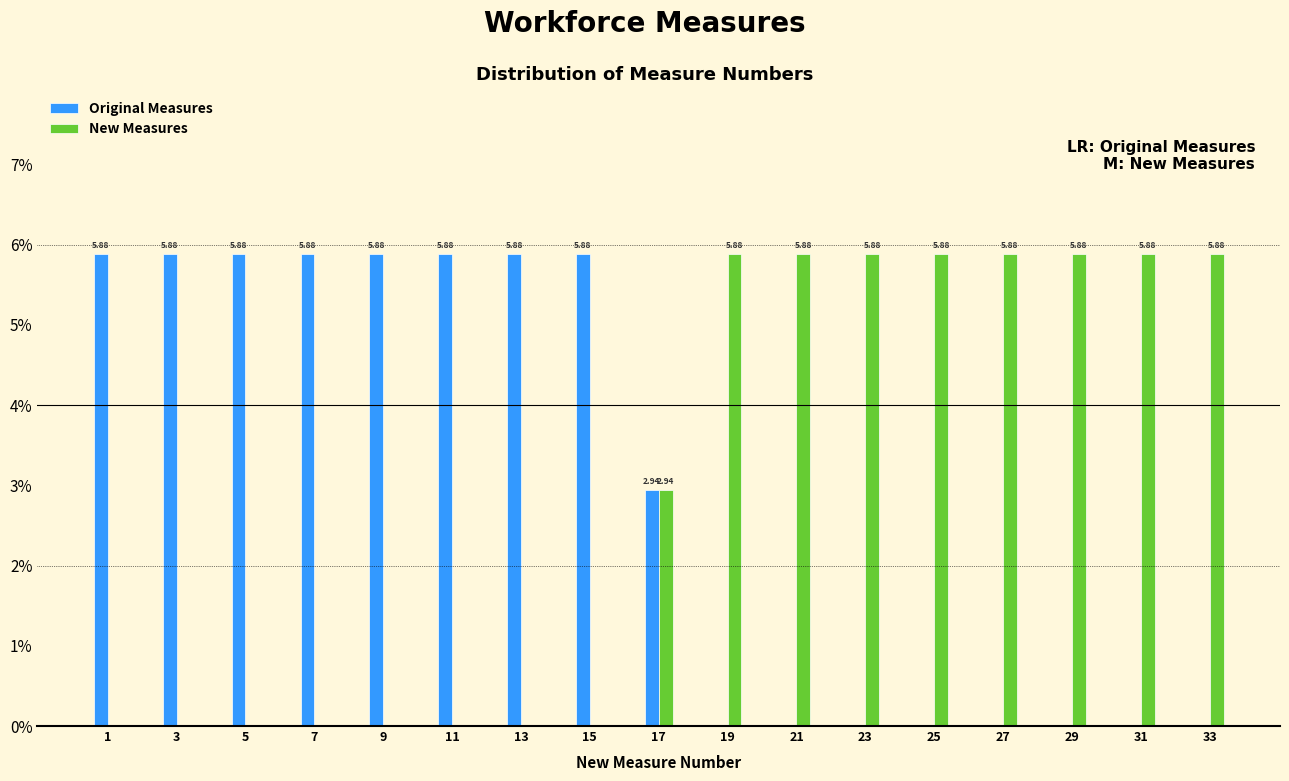

What is the total value across all series at 9?

5.9